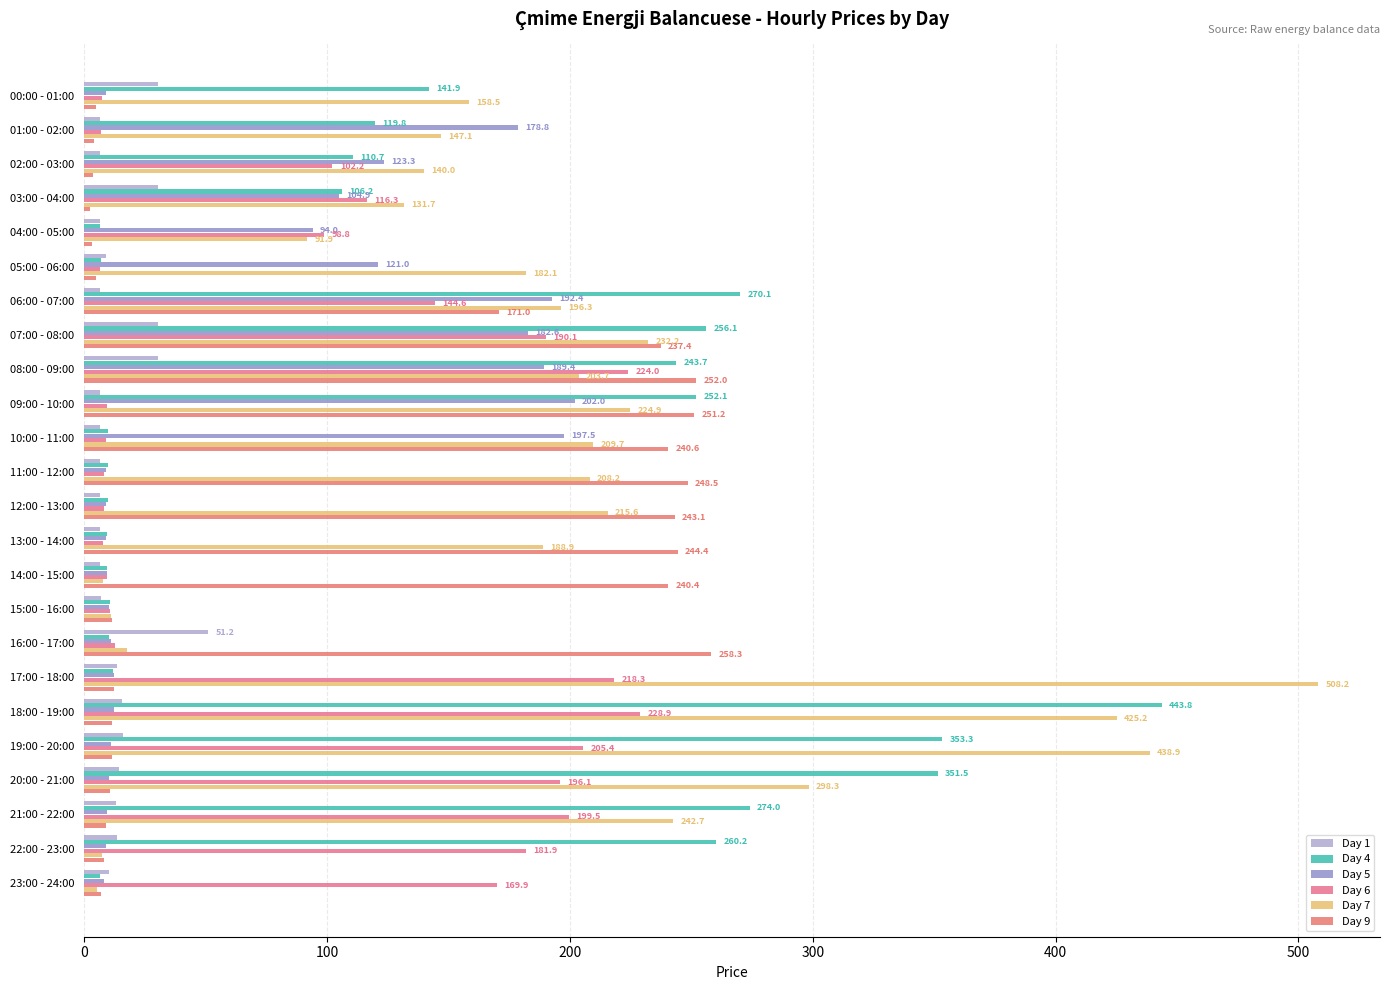

How many values in the Day 6 series are below 102?

12